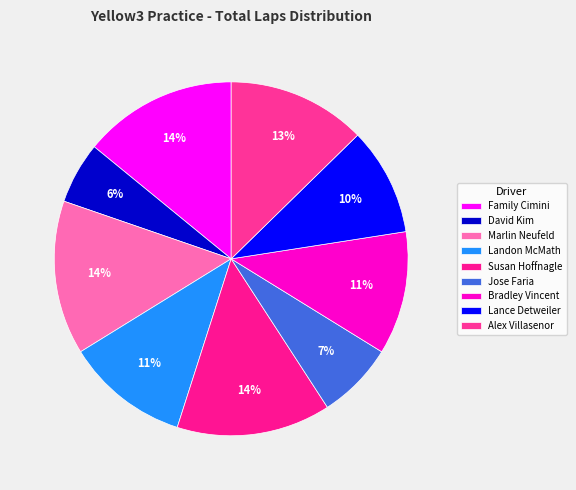

Count the number of slices in the pie.

9